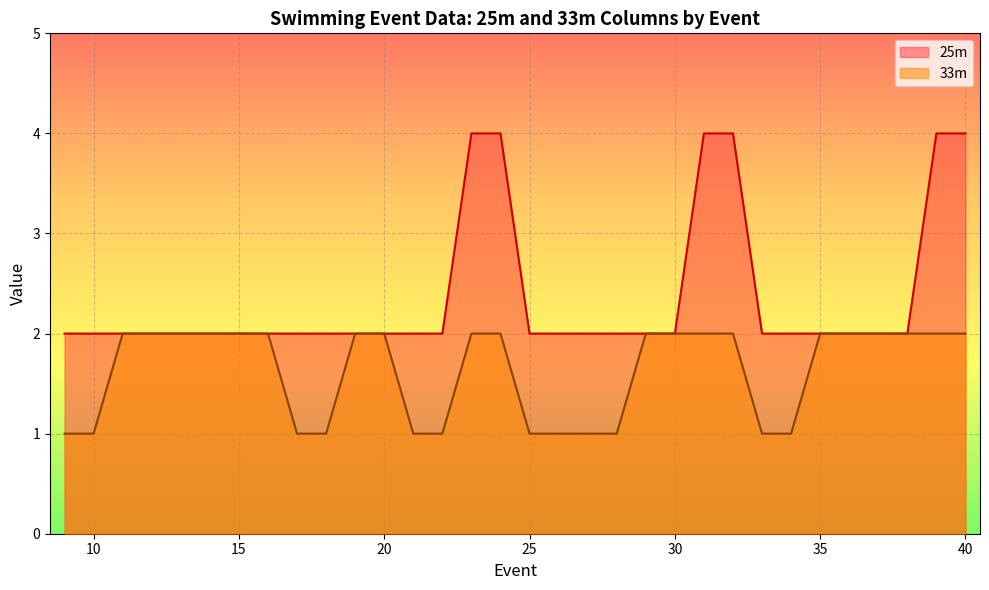

What is the minimum value for 25m?

2